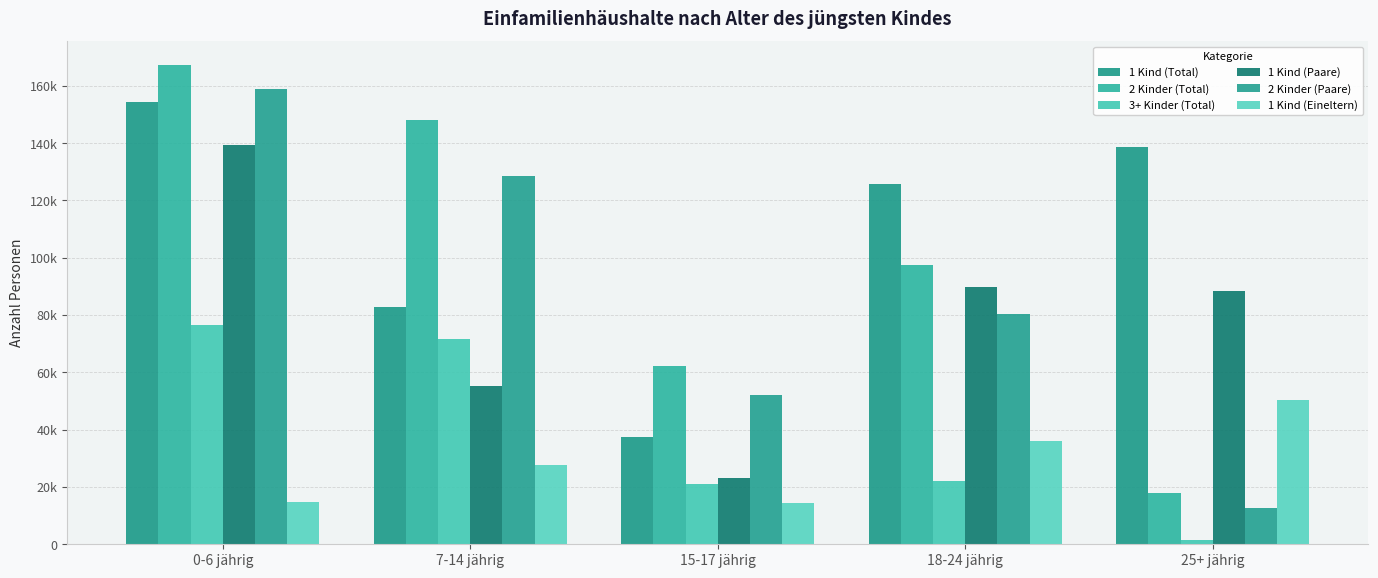

Does the chart contain any negative values?

No